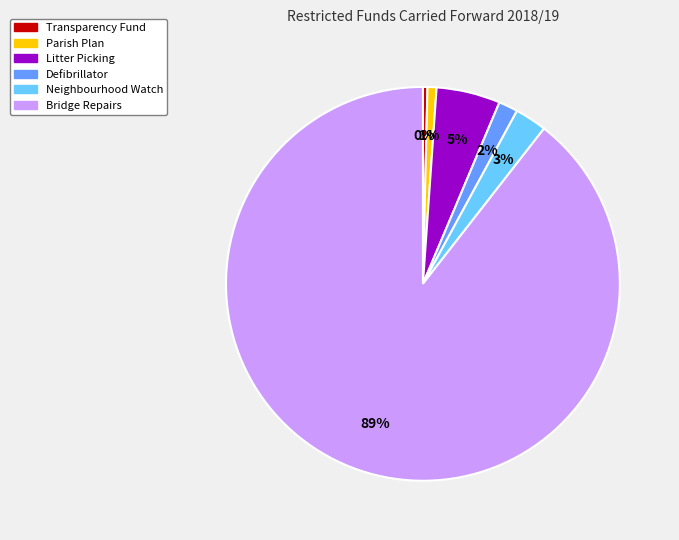

Is it true that Neighbourhood Watch is 11% of the pie?

False